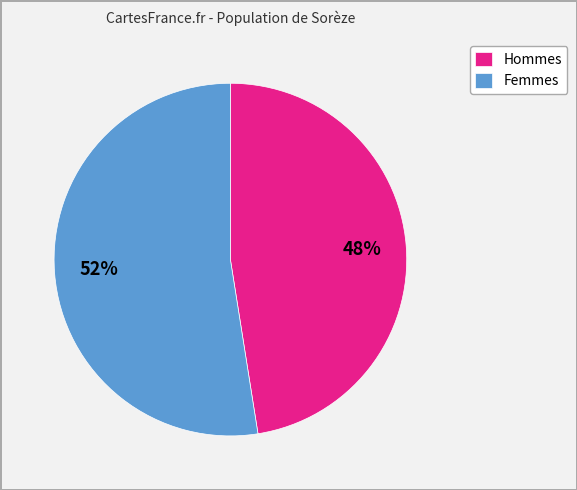

Is there a majority slice in this chart?

Yes